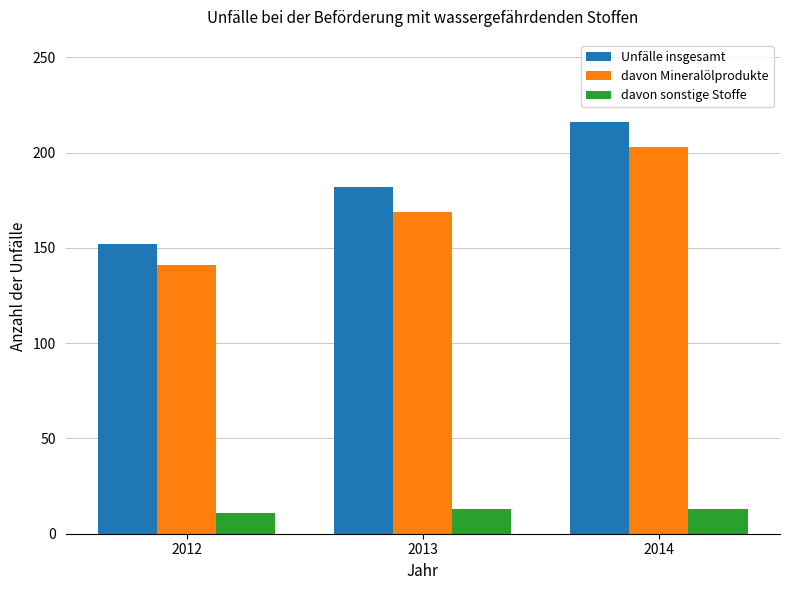

The value of Unfälle insgesamt at 2013 is 182. True or false?

True